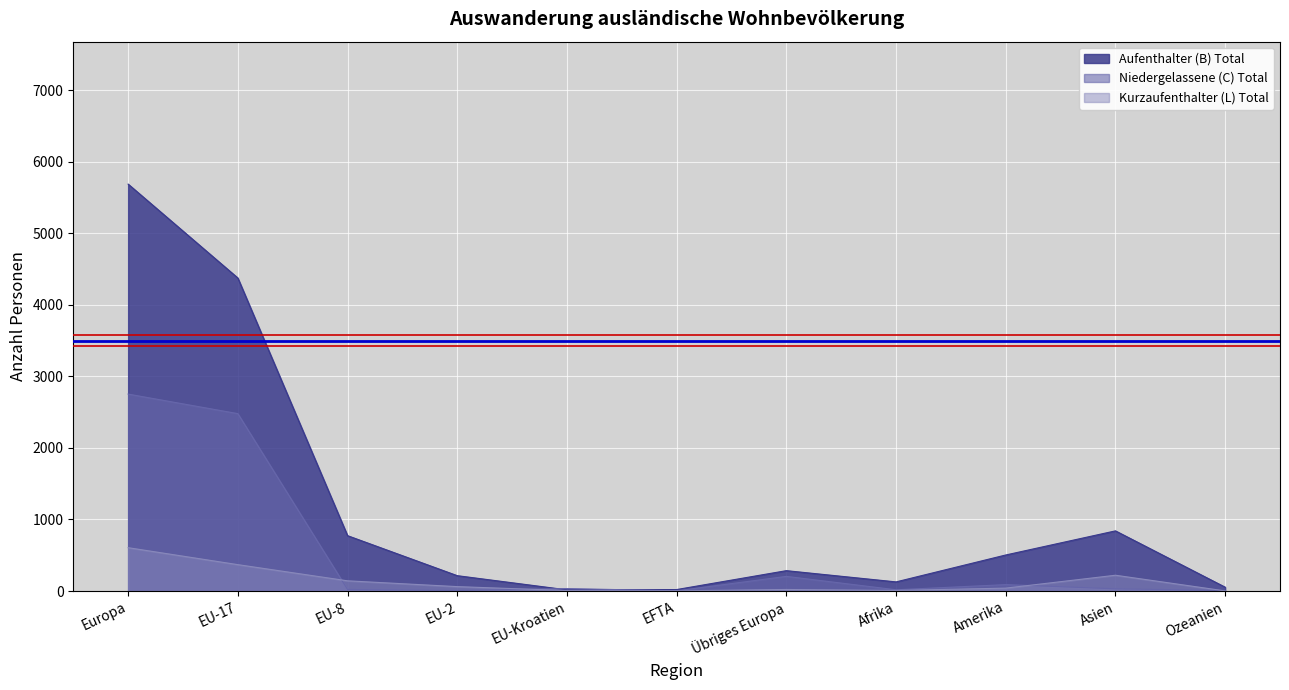

How many intersections are there between Niedergelassene (C) Total and Kurzaufenthalter (L) Total?

4